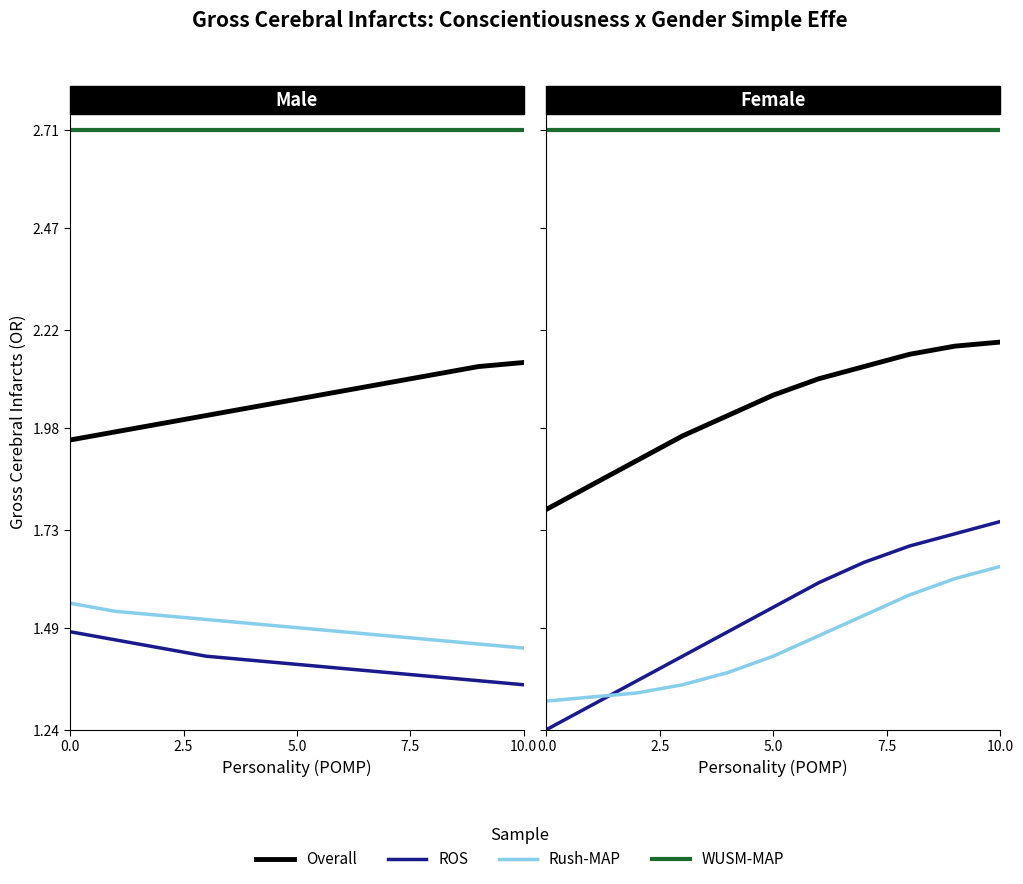

Is the value of ROS at 7.5 greater than the value of Rush-MAP at 7.5?

Yes